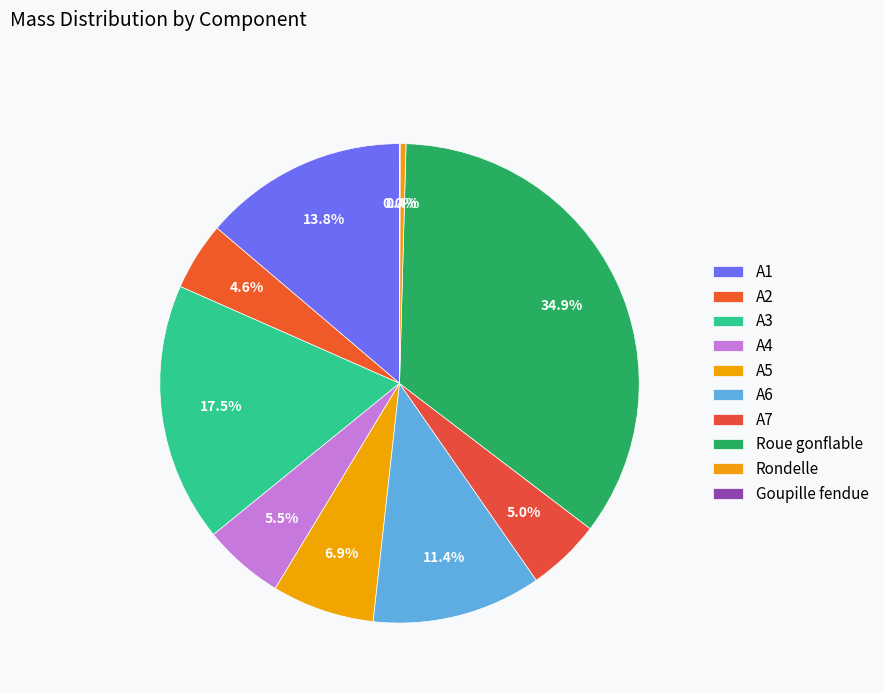

Which has a higher value, Goupille fendue or Roue gonflable?

Roue gonflable